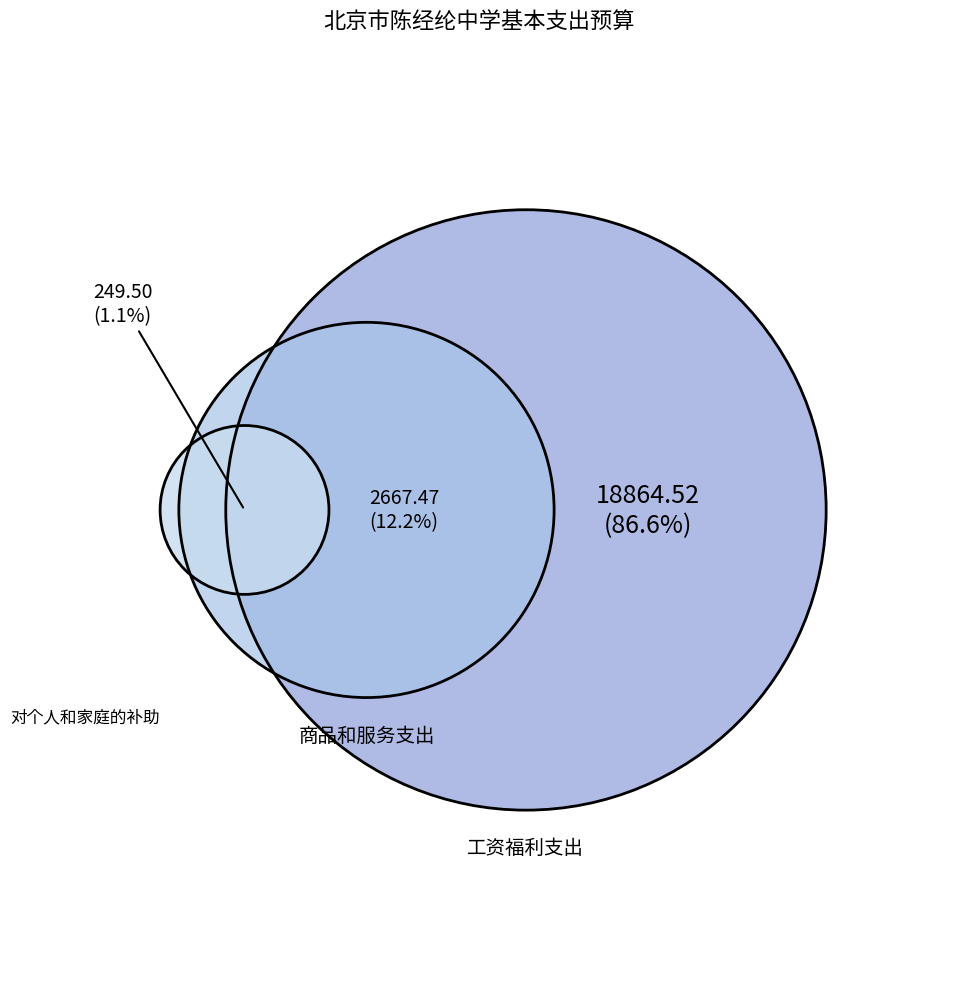

To the nearest percent, what is the average slice percentage?

33%